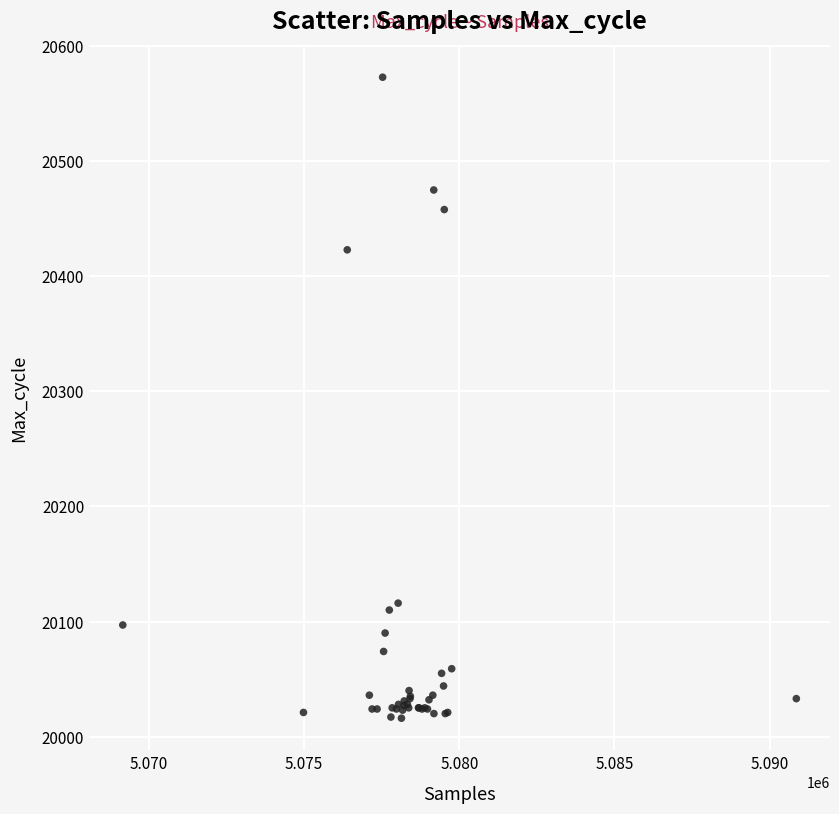

What Y value in the scatter plot is closest to 20294?

20423